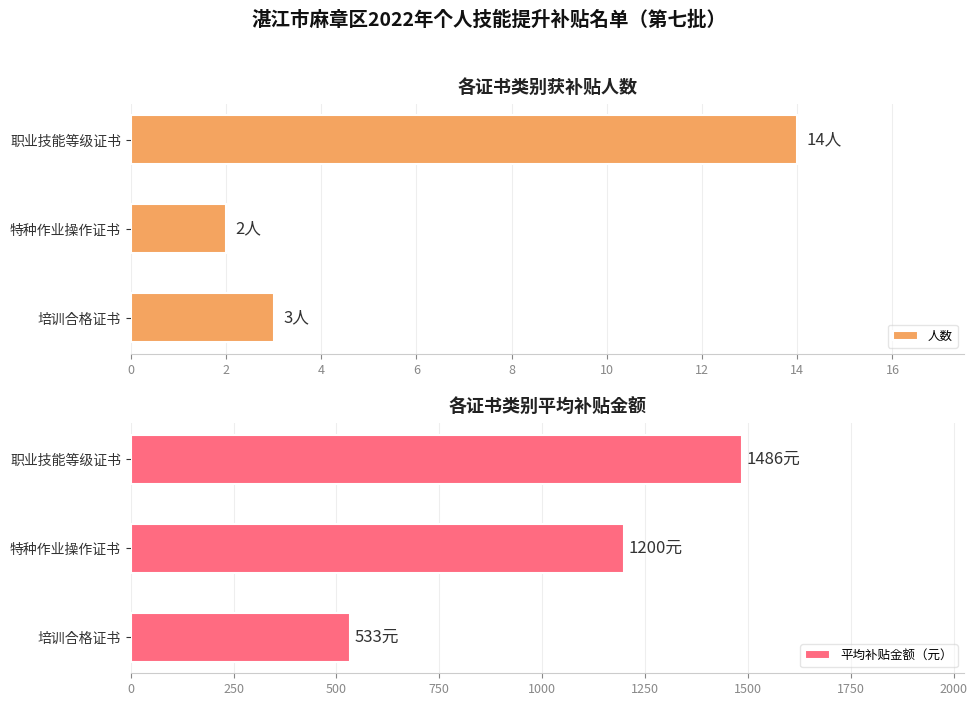

Rank the series by their maximum value, from highest to lowest.

平均补贴金额（元）, 人数